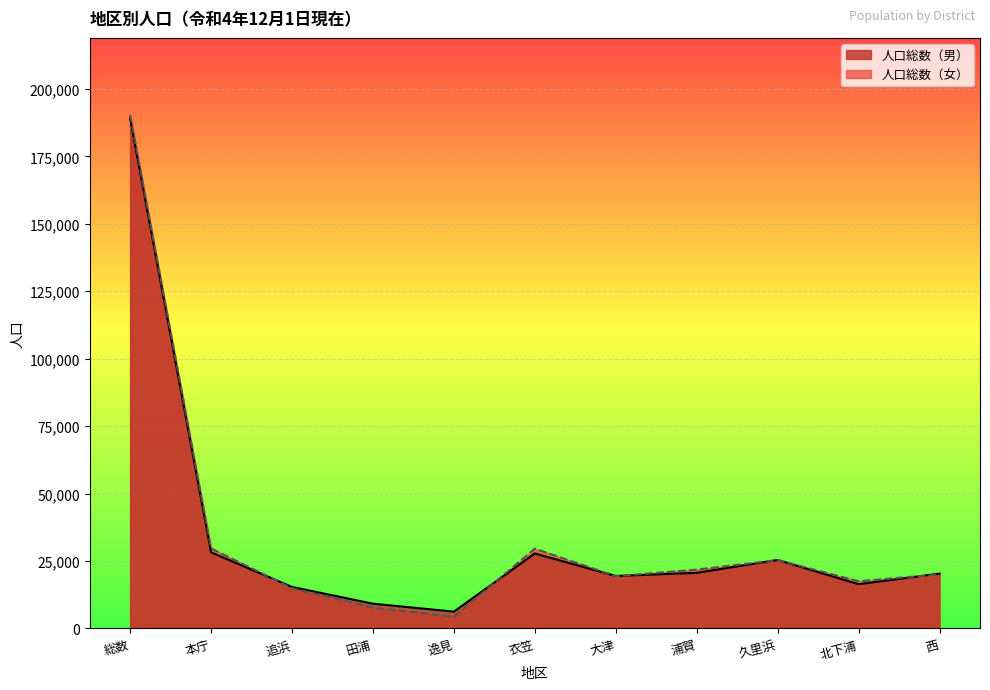

What is the maximum value shown in the chart?

190345